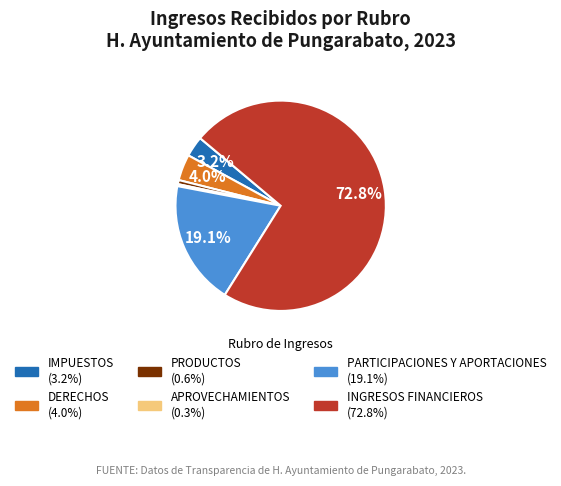

How many segments does this pie chart have?

6